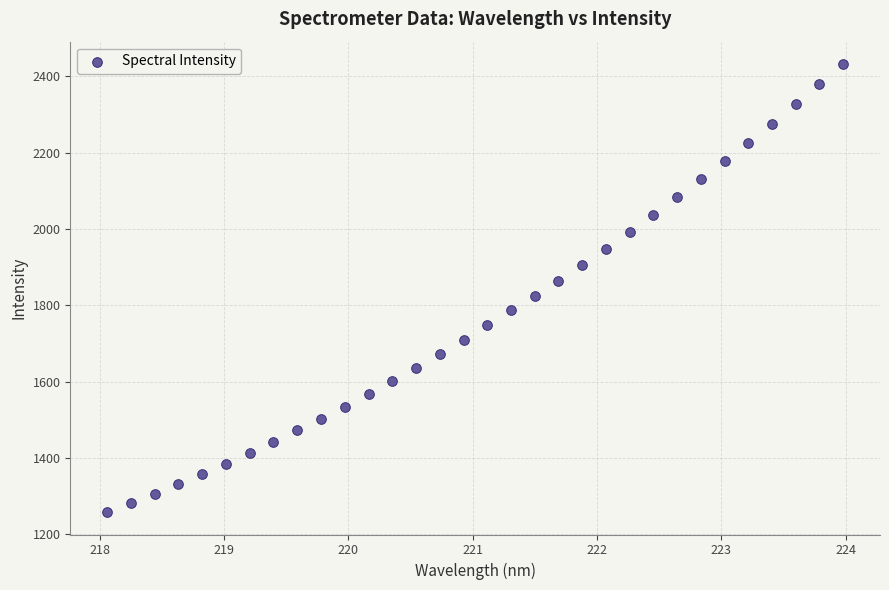

What is the range of Y values (max minus min)?

1175.0